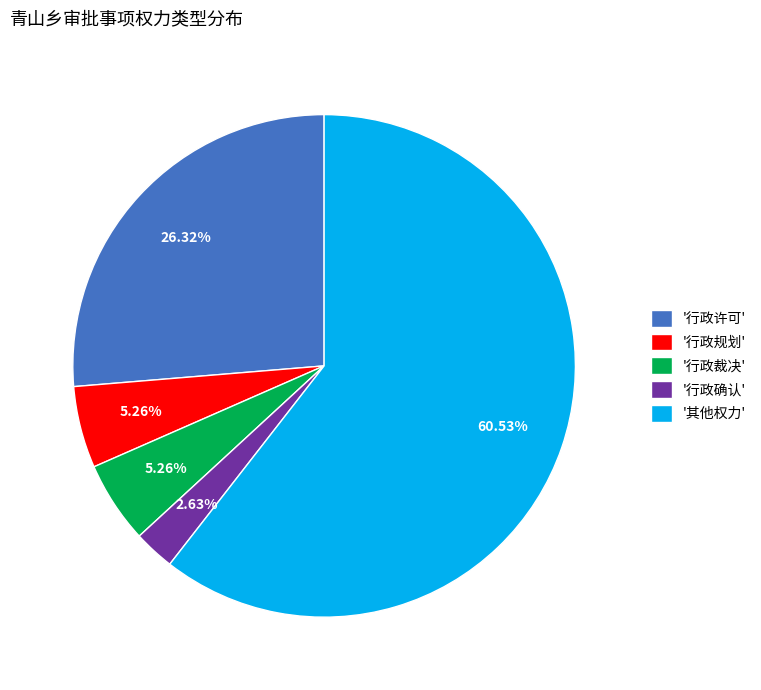

To the nearest percent, what is the difference between the largest and smallest slice percentages?

58%